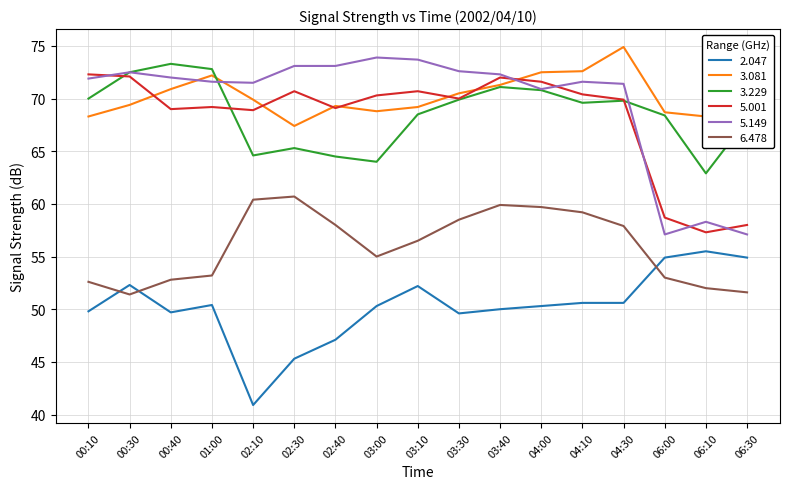

How many lines are shown in the chart?

6